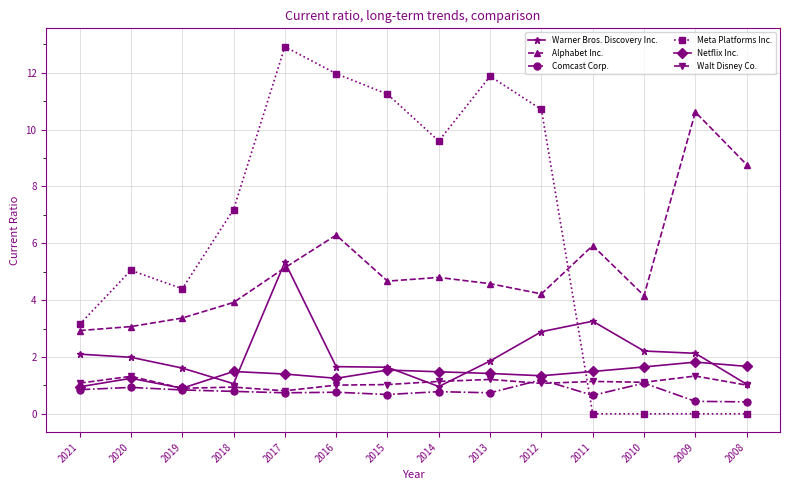

Which series has the largest total across all categories?

Meta Platforms Inc.